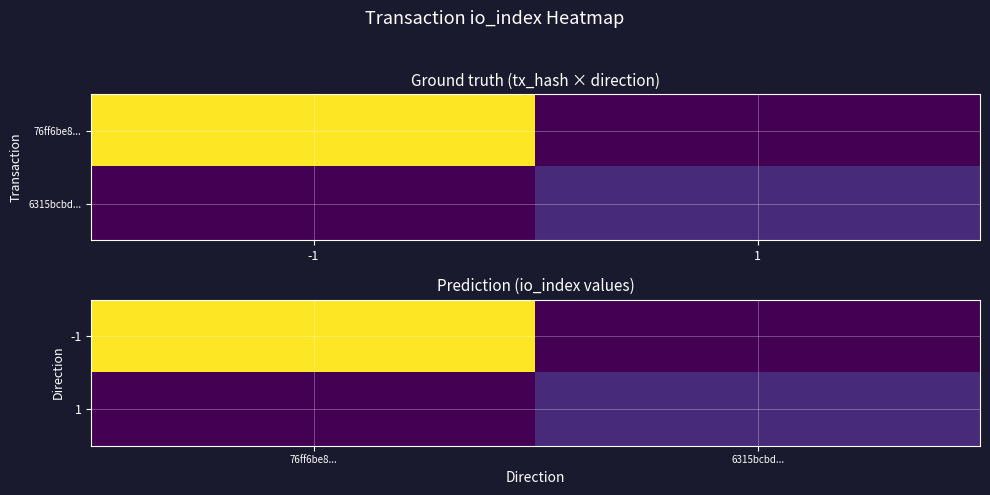

Which series has the largest total across all categories?

-1